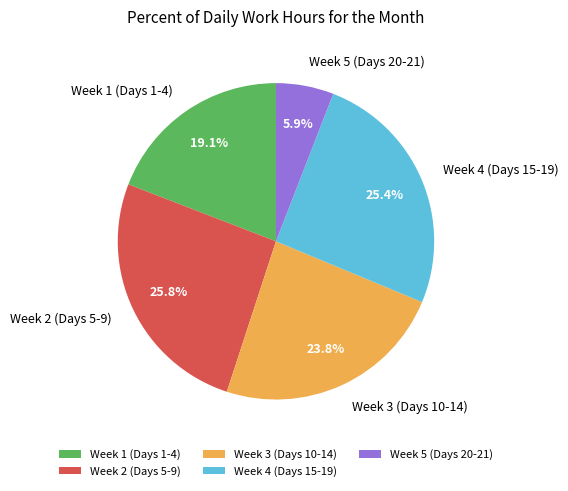

Do Week 4 (Days 15-19) and Week 2 (Days 5-9) together represent more than half of the pie?

Yes